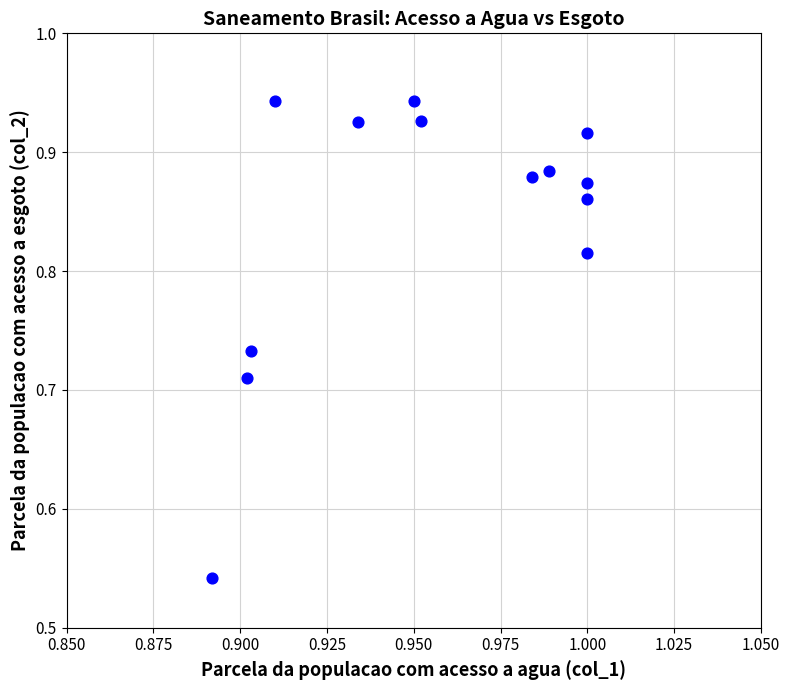

Count the number of points in this scatter plot.

13